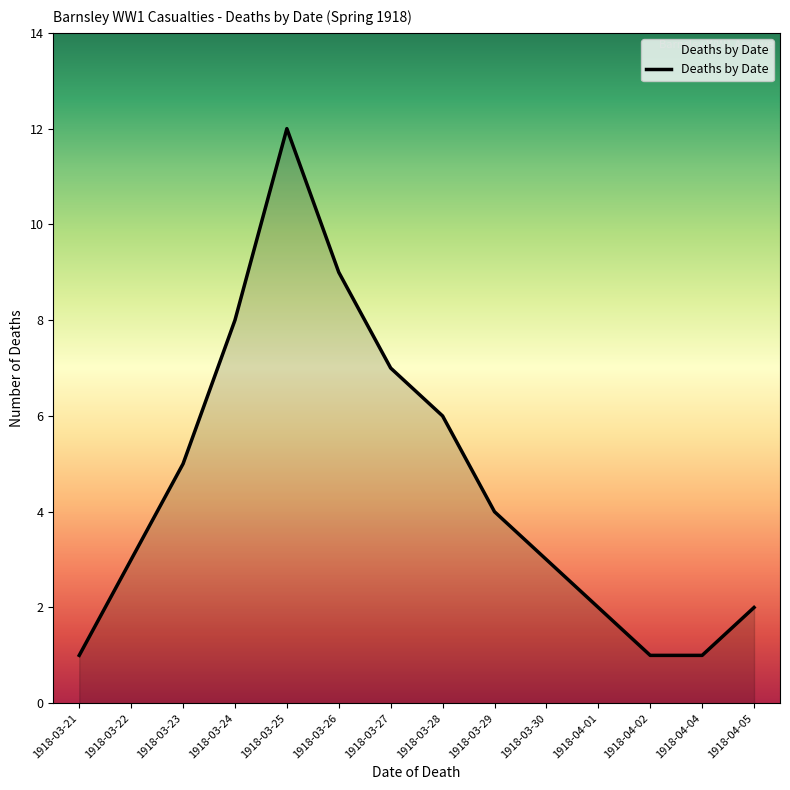

The chart shows a value of 4 at 1918-03-29. True or false?

True